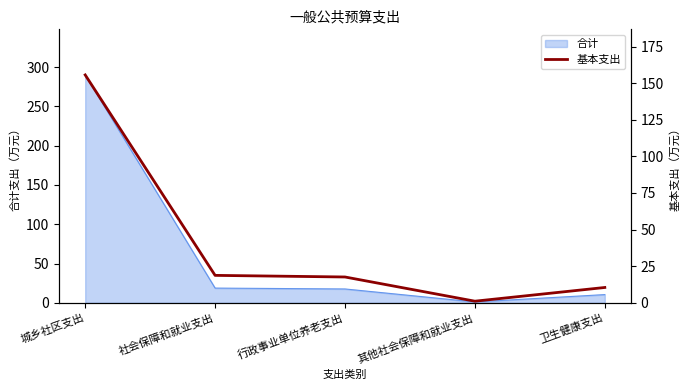

At which label is the value closest to 78?

社会保障和就业支出